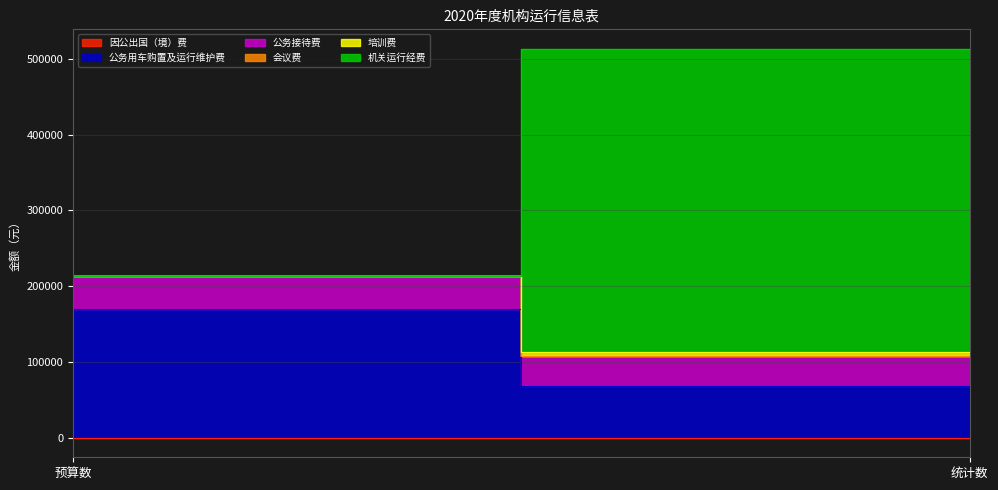

Reading left to right, transcribe all the data shown in this chart.

因公出国（境）费: 0.0	0.0
公务用车购置及运行维护费: 170000.0	67951.8
公务接待费: 44000.0	39456.0
会议费: 0.0	0.0
培训费: 0.0	5362.0
机关运行经费: 0.0	400556.0